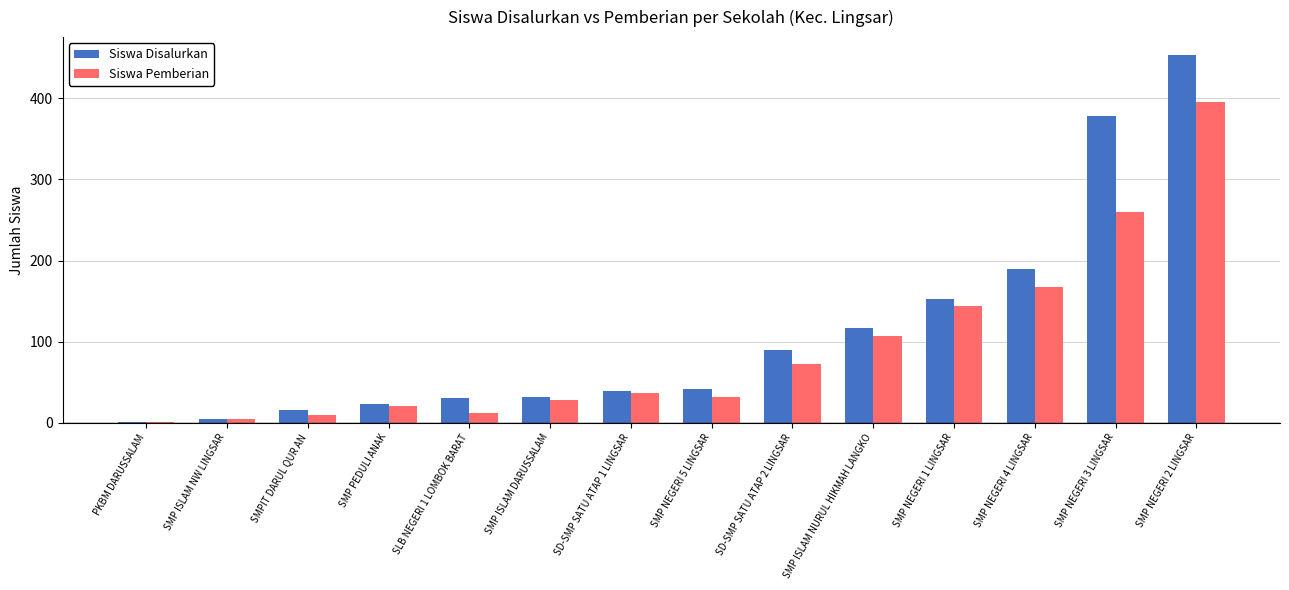

What is the spread (max minus min) of values at SLB NEGERI 1 LOMBOK BARAT?

18